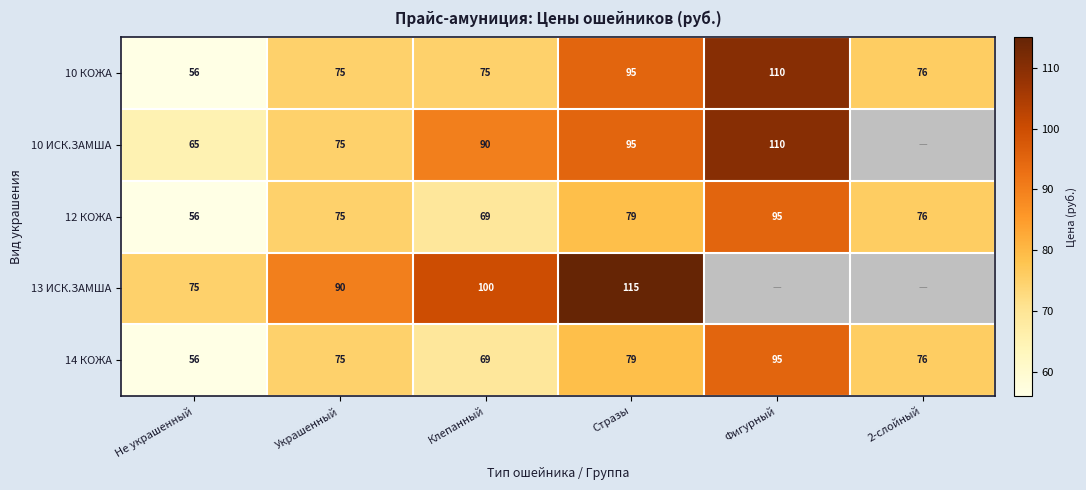

List the labels in order of 14 КОЖА value, smallest first.

Не украшенный, Клепанный, Украшенный, 2-слойный, Стразы, Фигурный